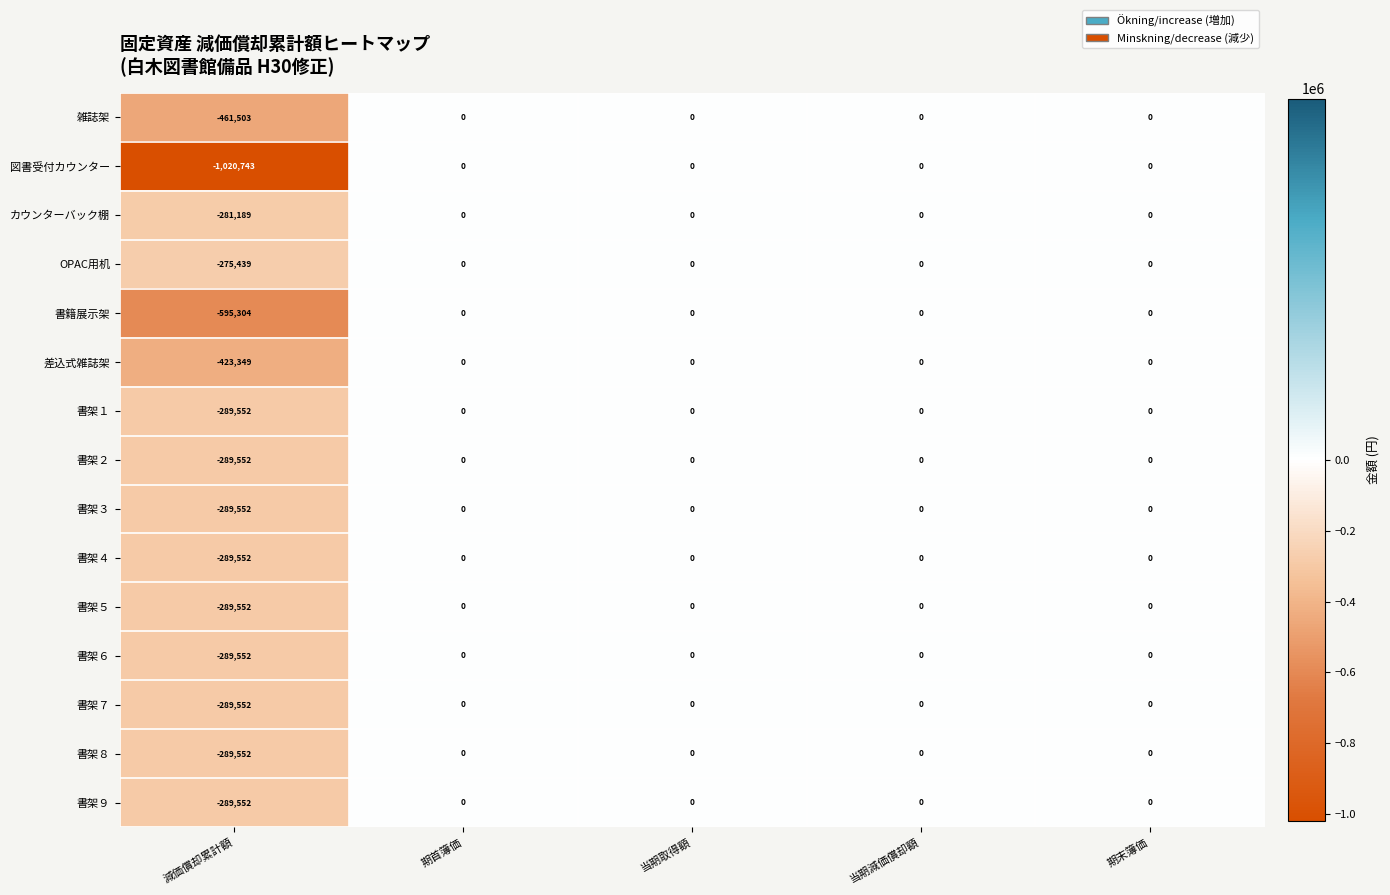

Which series has the widest spread of values?

図書受付カウンター